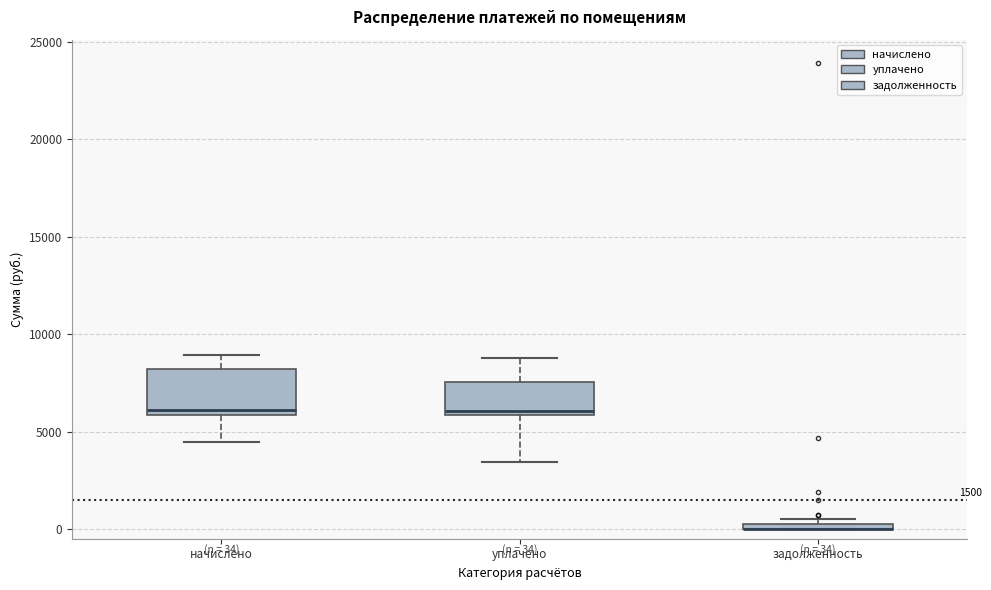

Which box is the tallest, from its lower edge to its upper edge?

начислено